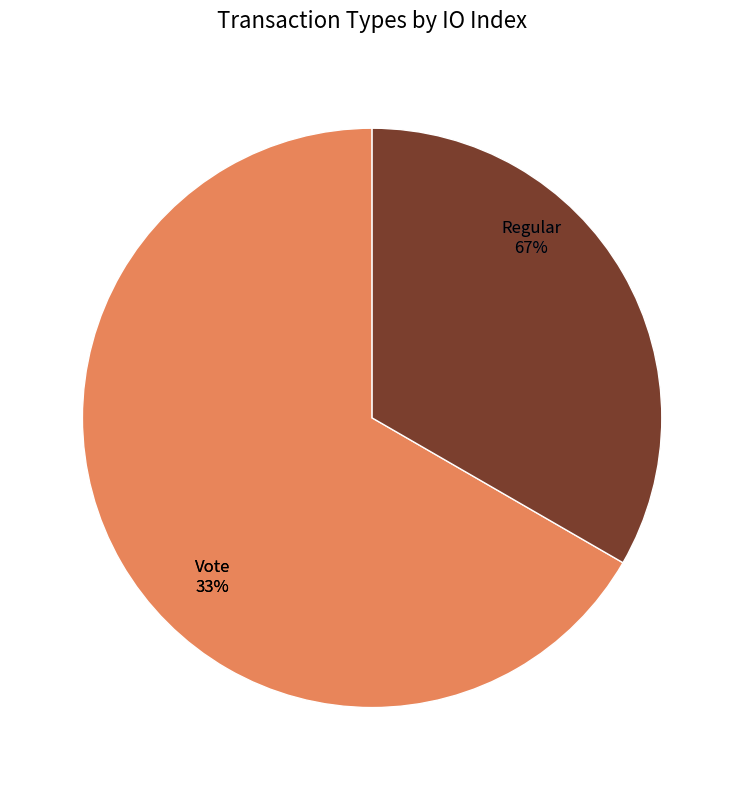

To the nearest percent, what percentage of the pie is Vote?

33%